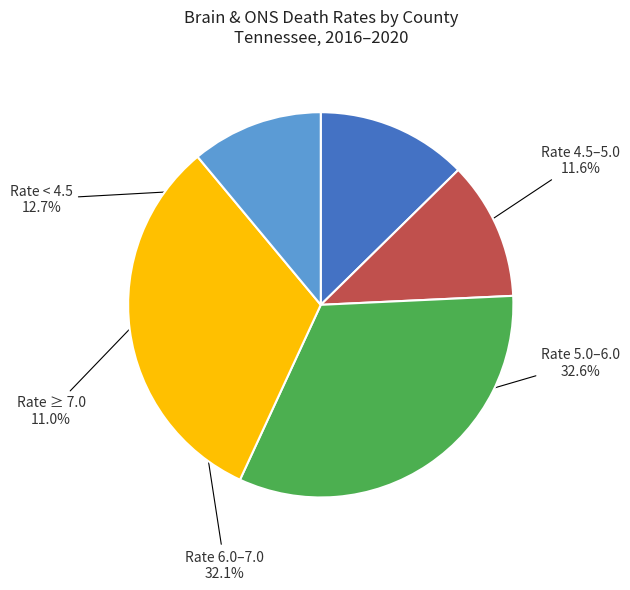

Rank the categories by value from lowest to highest.

Rate ≥ 7.0, Rate 4.5–5.0, Rate < 4.5, Rate 6.0–7.0, Rate 5.0–6.0